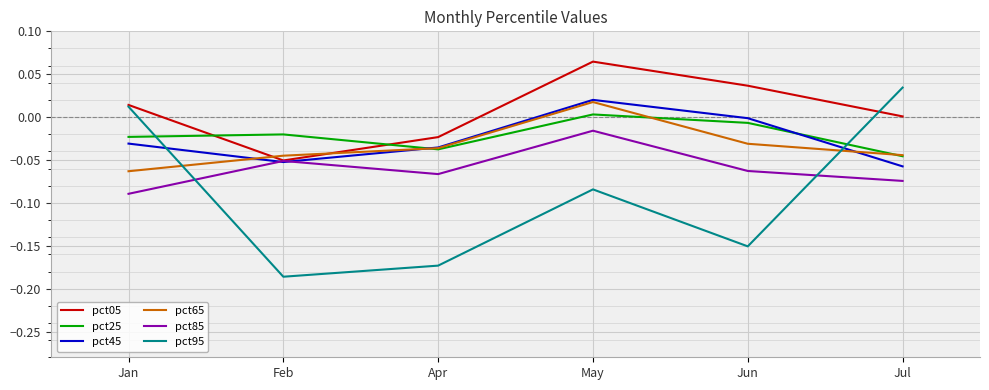

Rank the categories by pct95 value from lowest to highest.

Feb, Apr, Jun, May, Jan, Jul